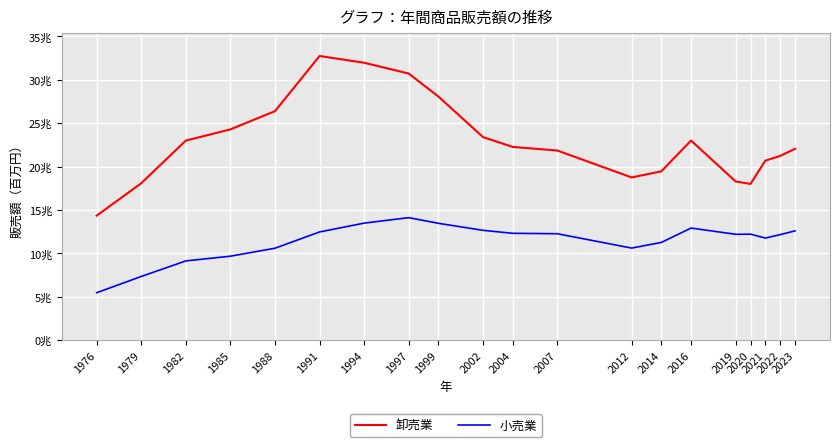

Which series changed the most between 2019 and 2021?

卸売業